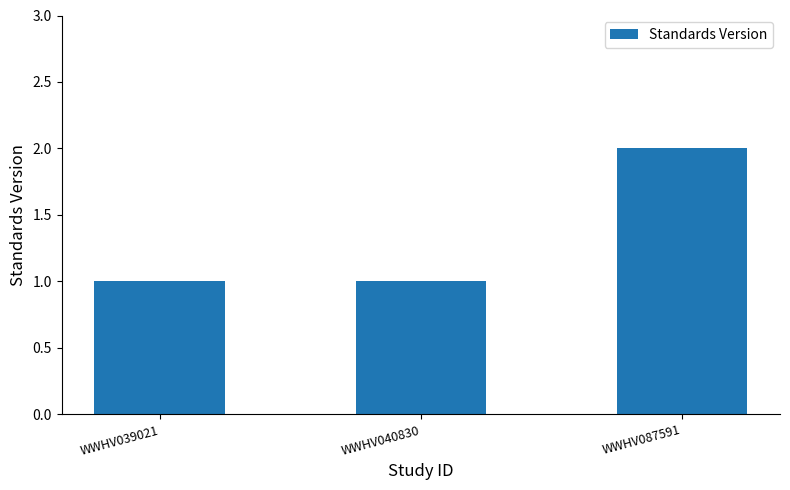

What is the average value?

1